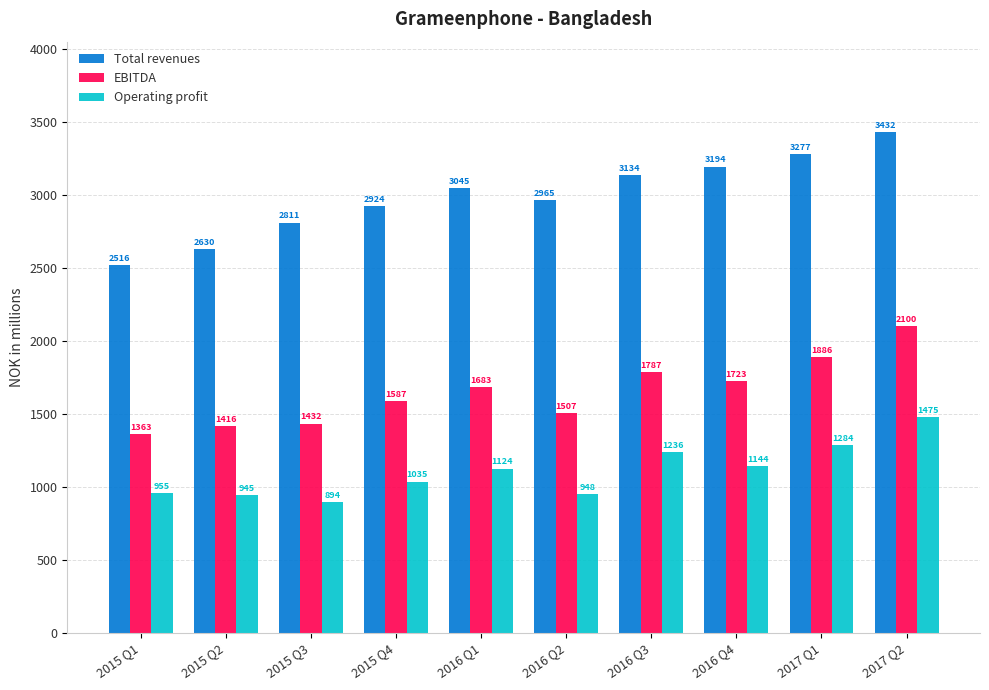

What is the label of the 5th bar from the left?

2016 Q1